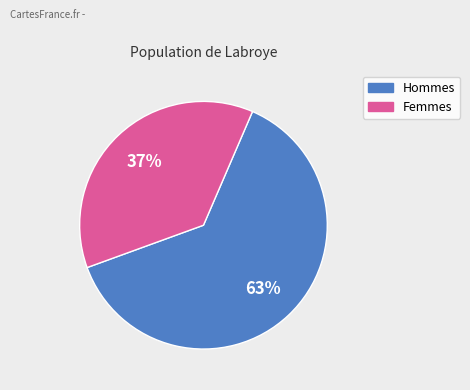

To the nearest percent, what is the average slice percentage?

50%